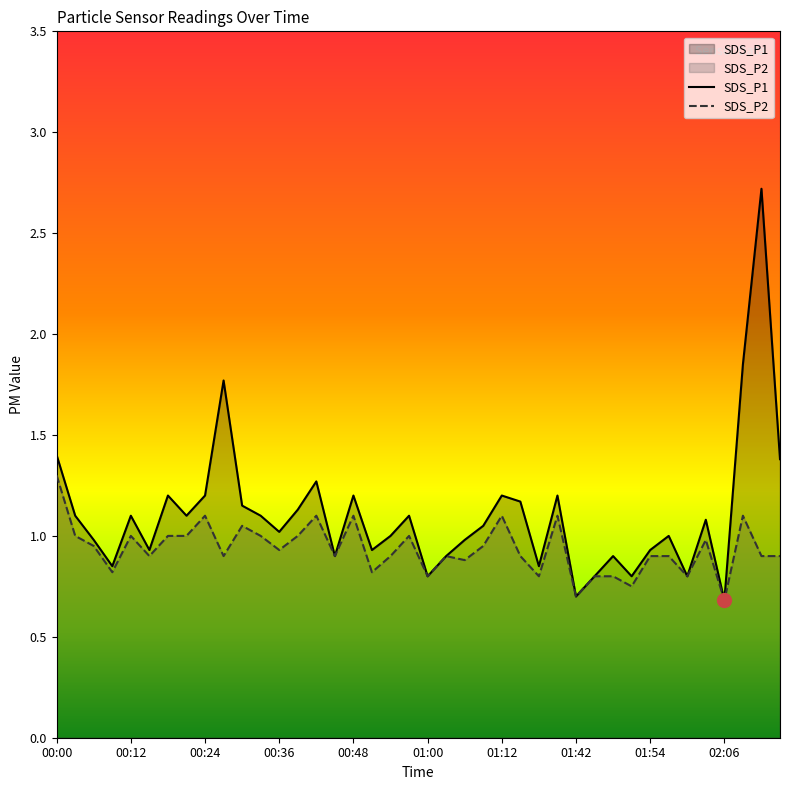

What is the label of the 23rd point from the left?

01:06